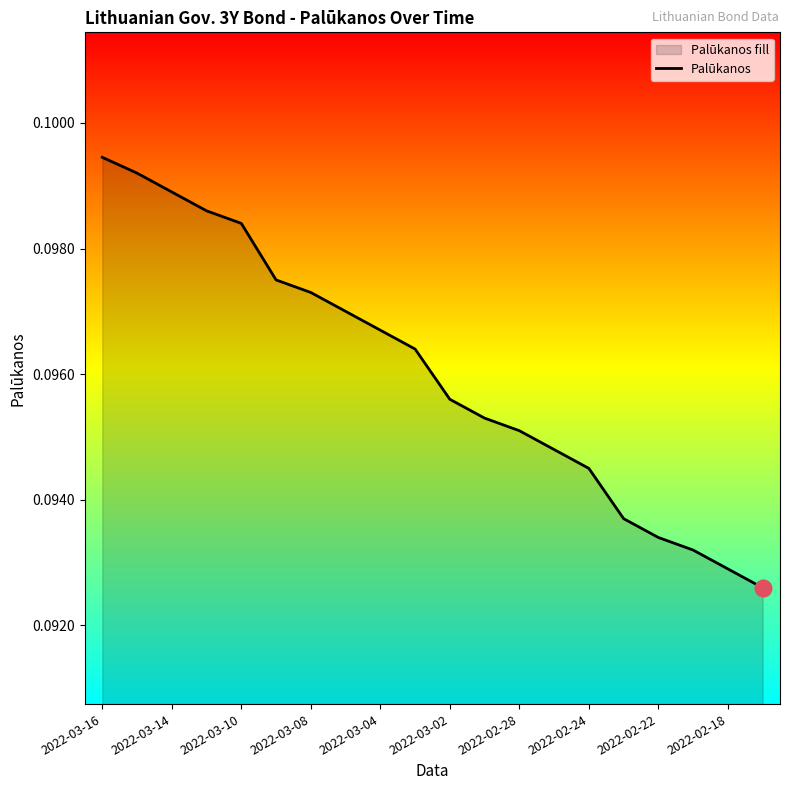

How many categories are shown in the chart?

20